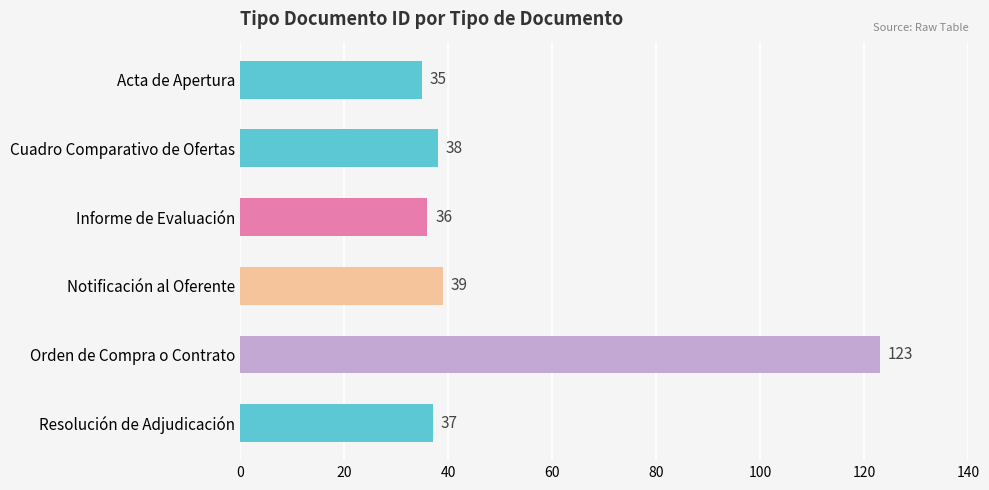

What is the greatest value displayed?

123